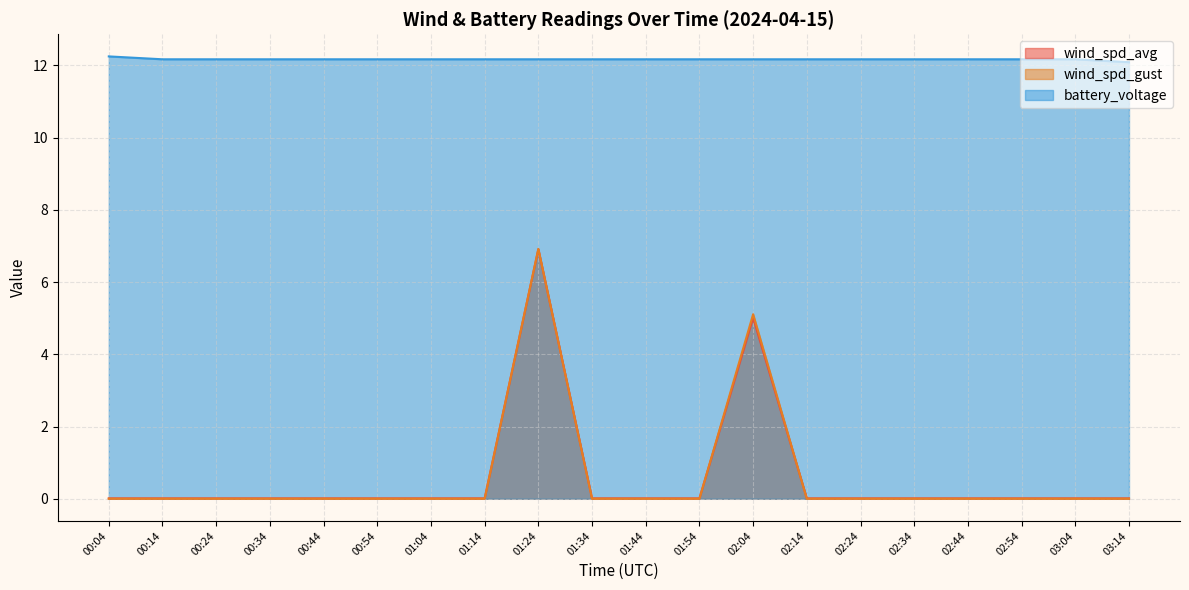

True or false: wind_spd_gust has a value of 0.0 at 00:24.

True